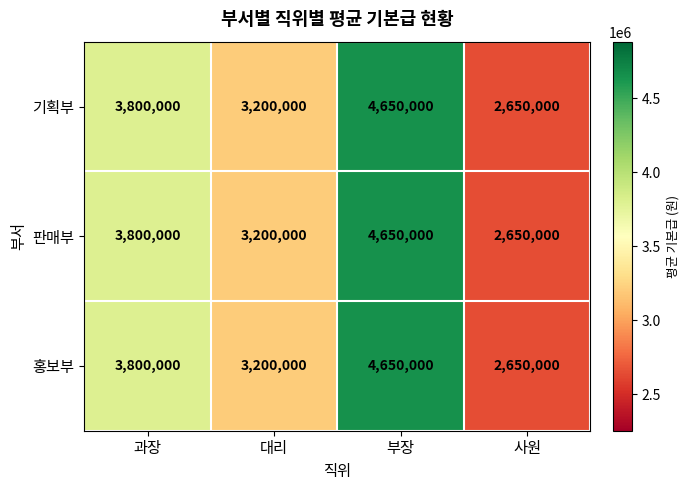

How many values in the 기획부 series are below 3800000?

2